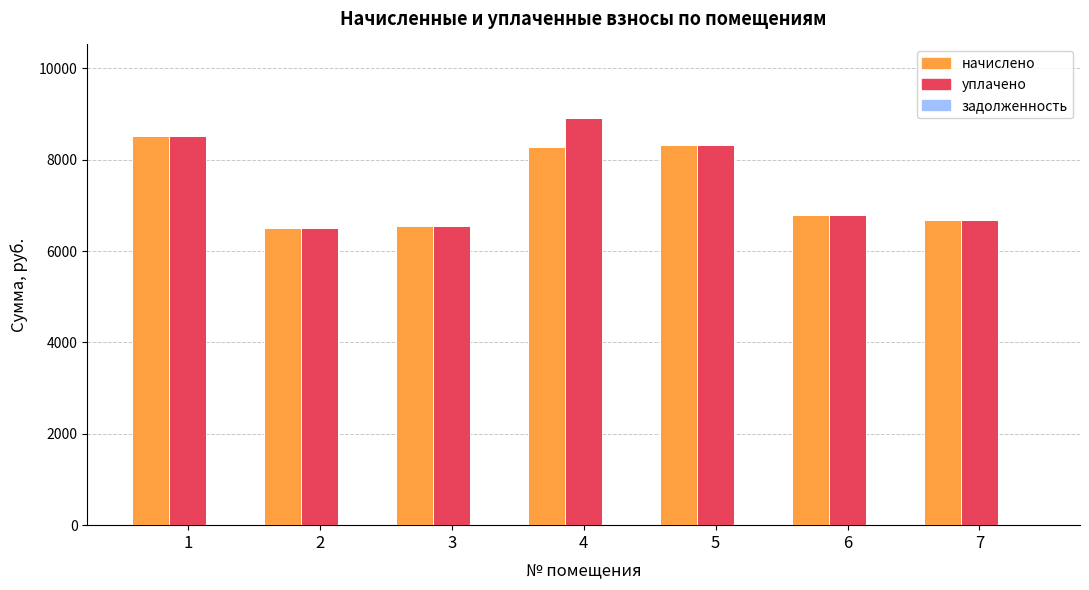

What is the sum of the уплачено values at 3 and 2?

13065.8